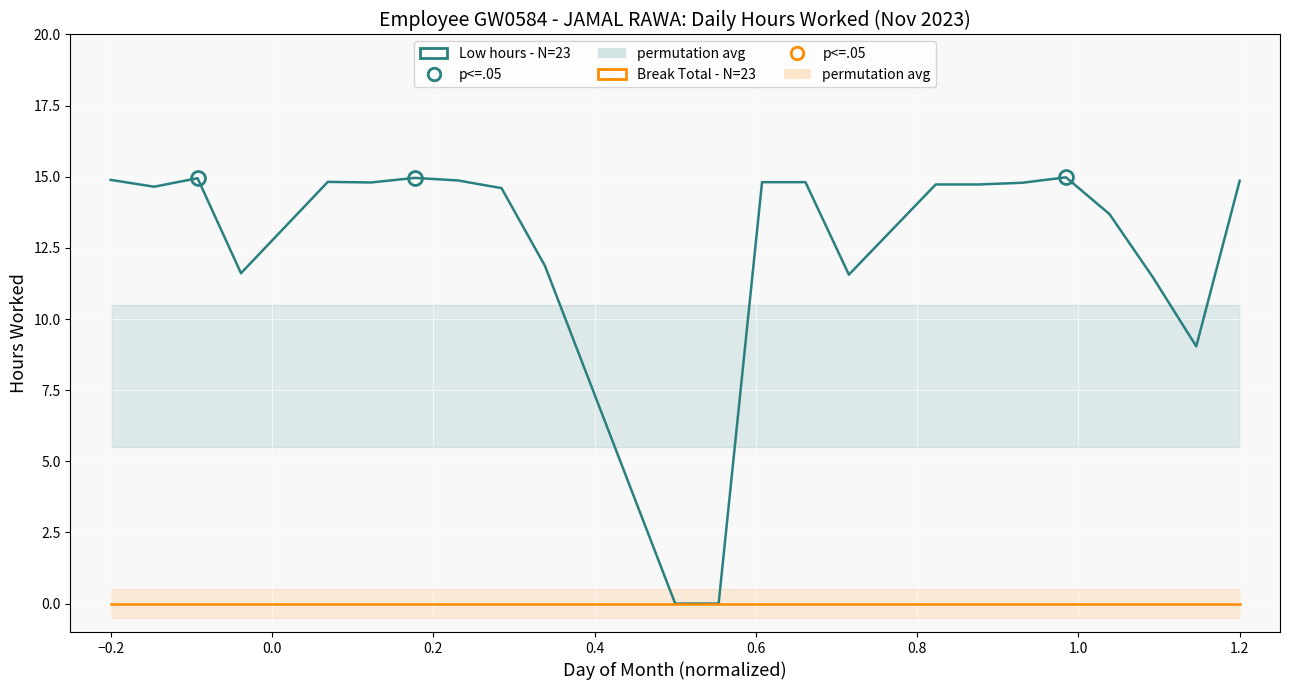

Count the number of categories in the chart.

23